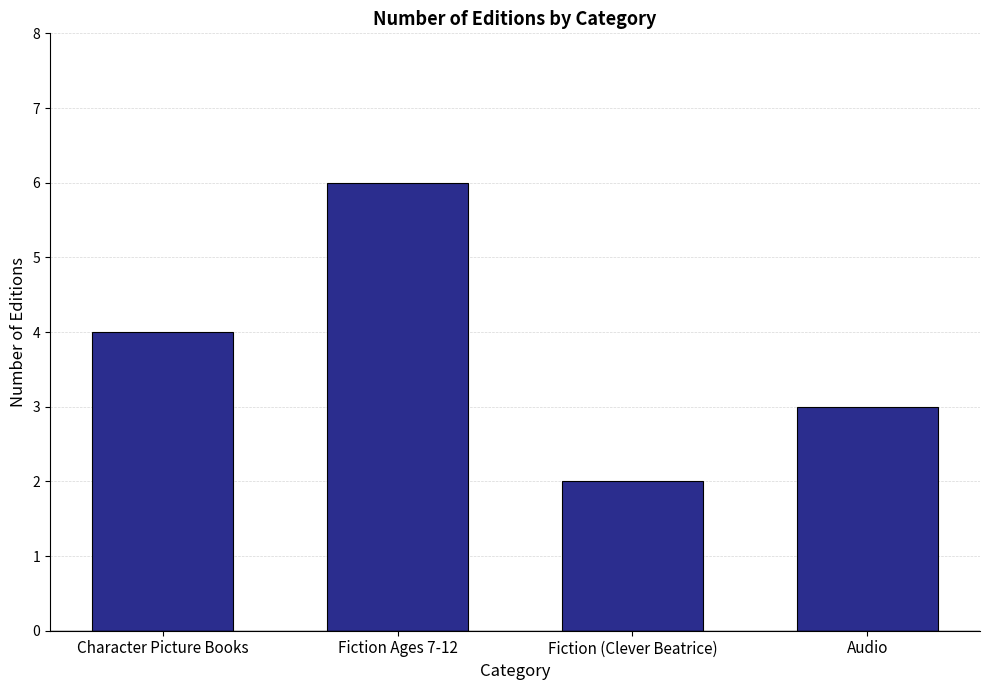

Reading left to right, transcribe all the data shown in this chart.

4	6	2	3